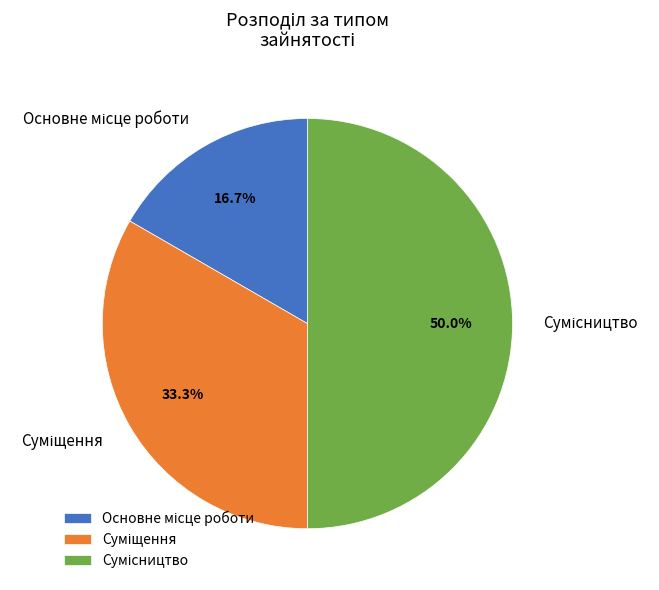

How many slices are in this pie chart?

3